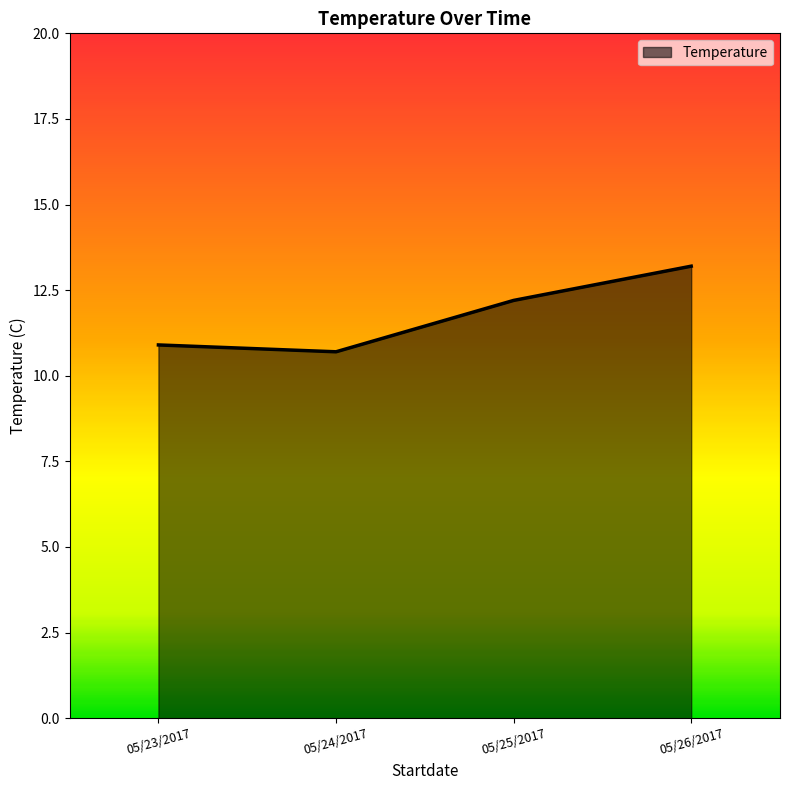

Is it true that the value at 05/24/2017 is 4.3?

False